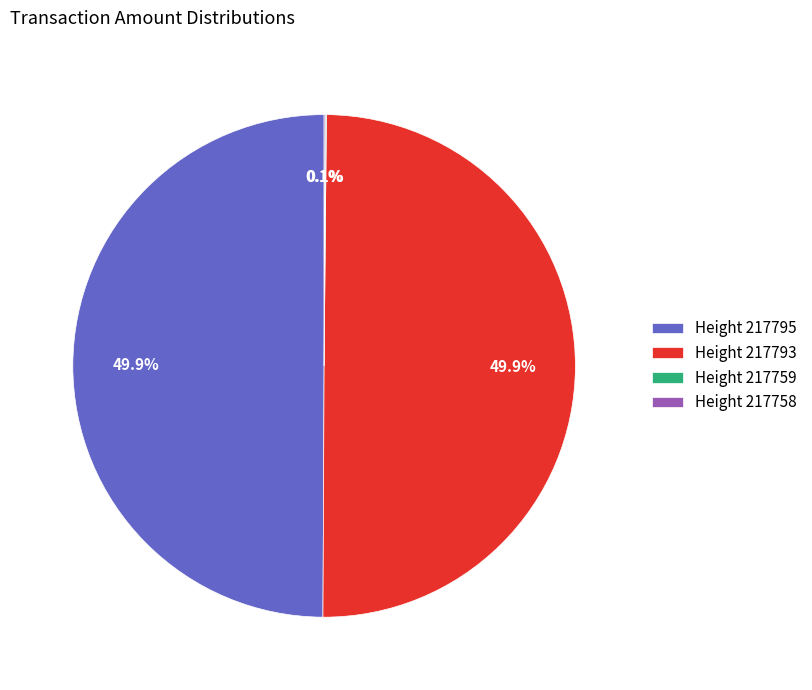

What percentage is NOT represented by Height 217795?

50.1%